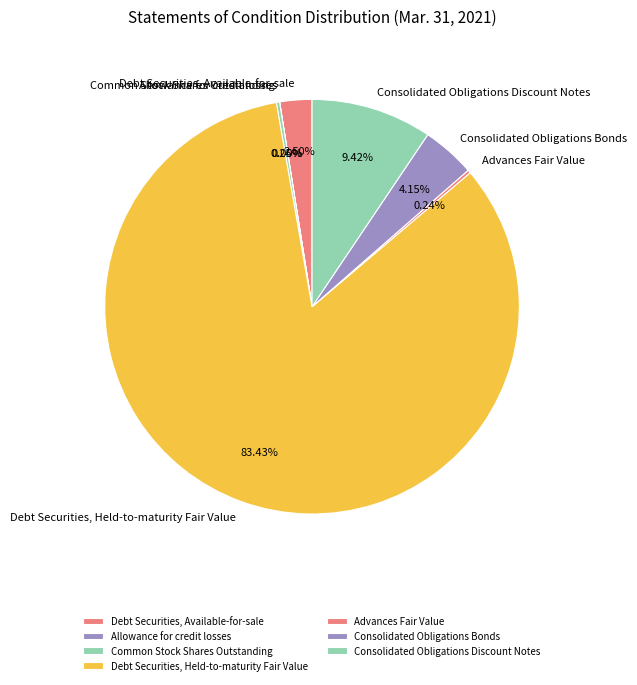

Which slice is the largest?

Debt Securities, Held-to-maturity Fair Value